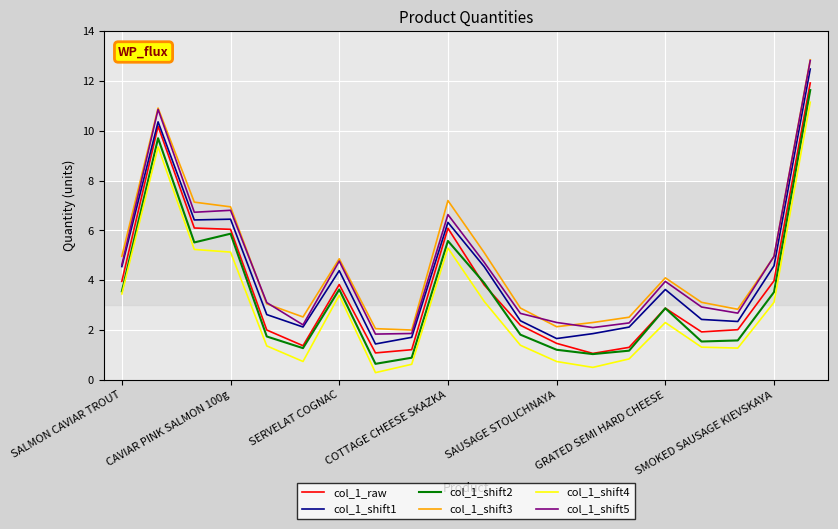

What is the highest value of the col_1_raw series?

11.9